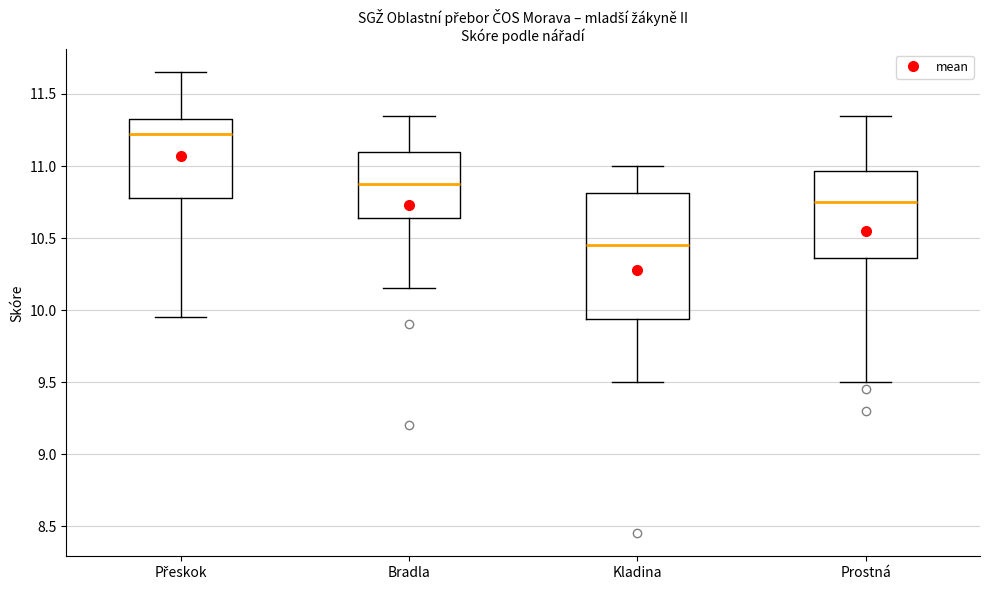

Which box's median line is the highest?

Přeskok